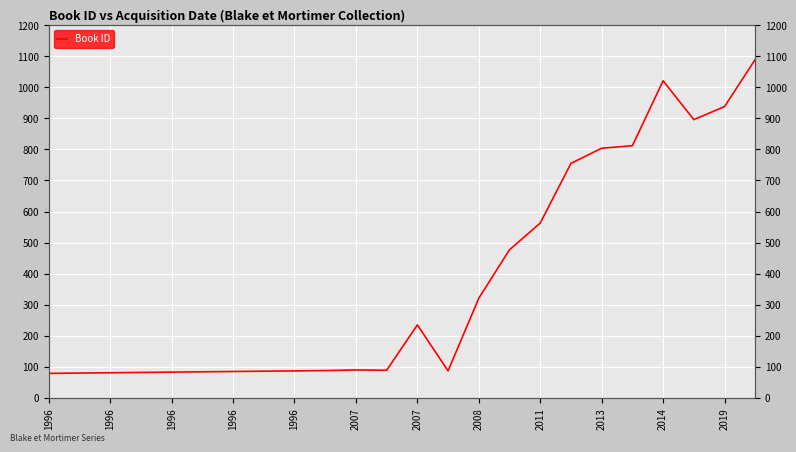

Reading left to right, extract all data points from this chart.

79	80	81	82	83	84	85	86	87	88	90	89	235	87	321	477	563	755	804	812	1021	896	938	1090